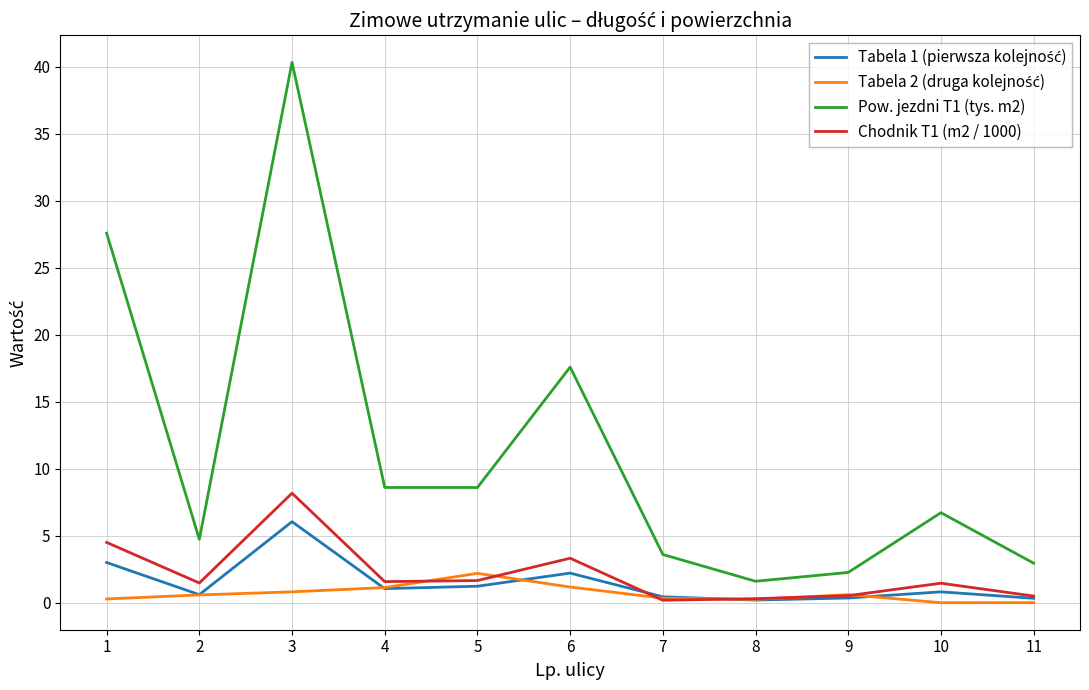

Count the number of data series in this chart.

4